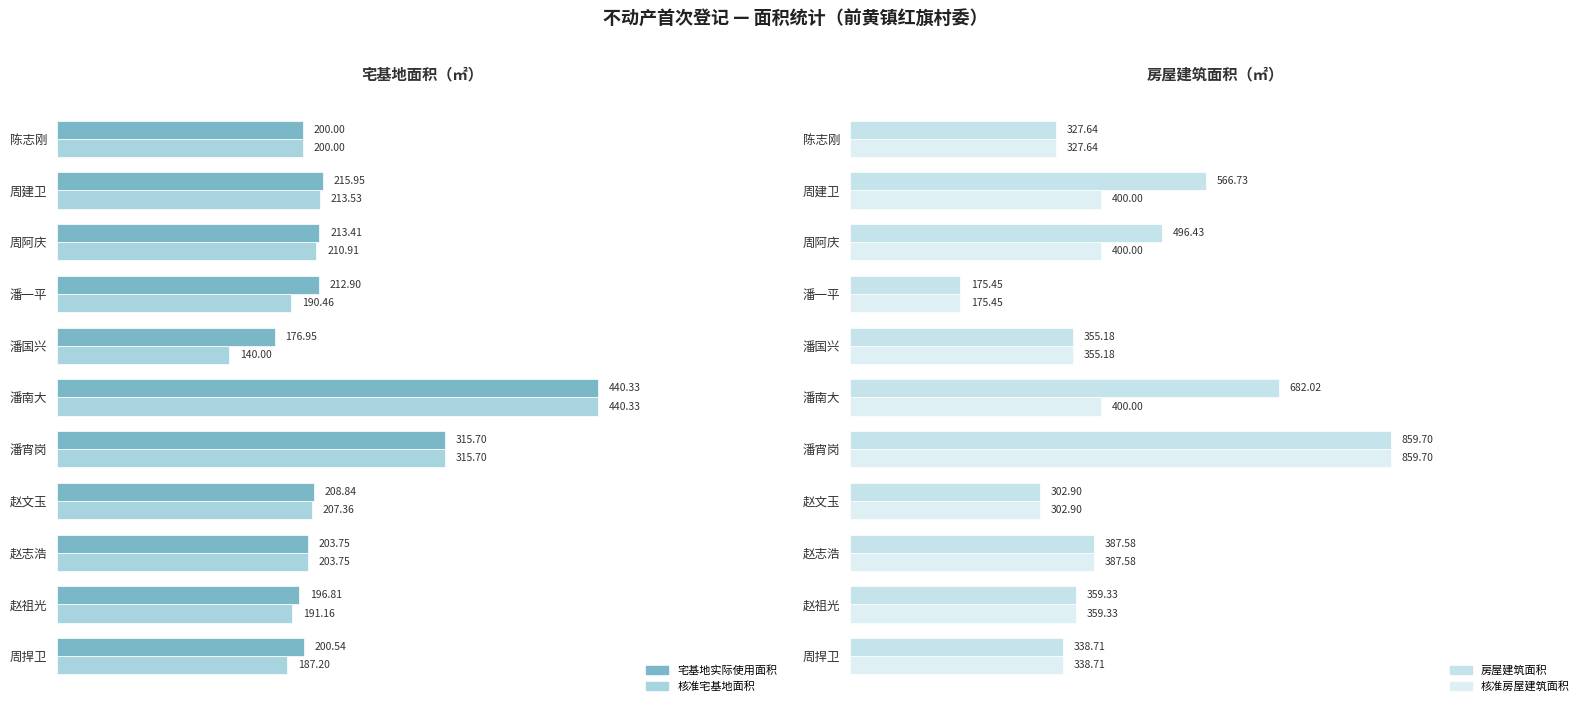

True or false: 核准房屋建筑面积 has a value of 540.5 at 周捍卫.

False